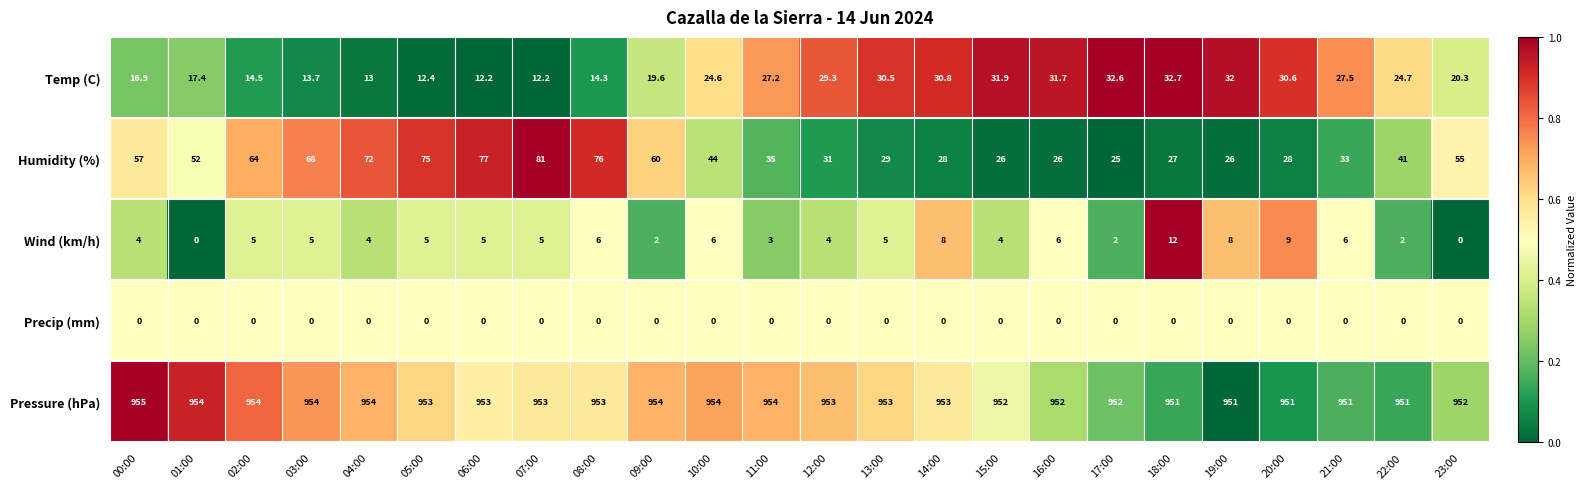

List the series in order of their peak value, lowest first.

Precip (mm), Wind (km/h), Temp (C), Humidity (%), Pressure (hPa)